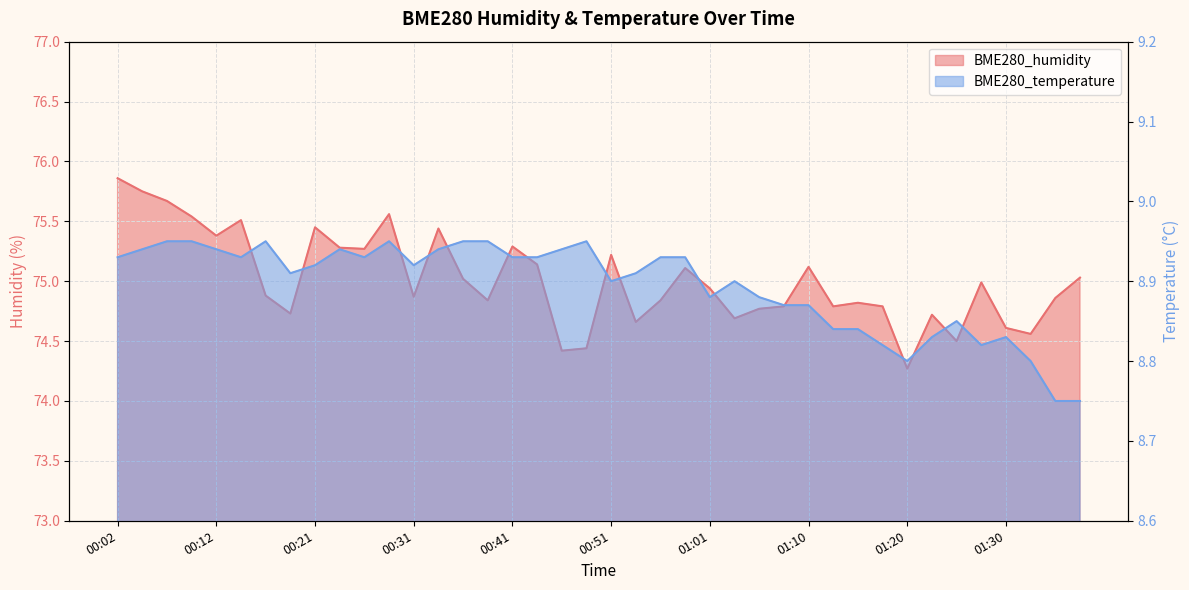

What is the difference between the maximum and minimum values in the BME280_humidity series?

1.6